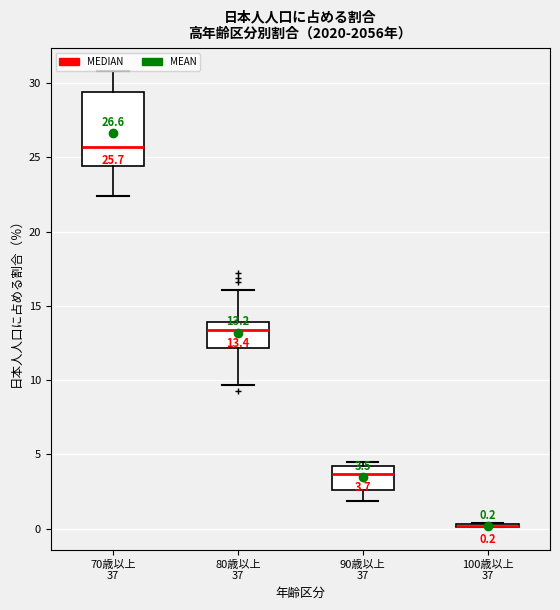

Which box is the tallest, from its lower edge to its upper edge?

70歳以上 37